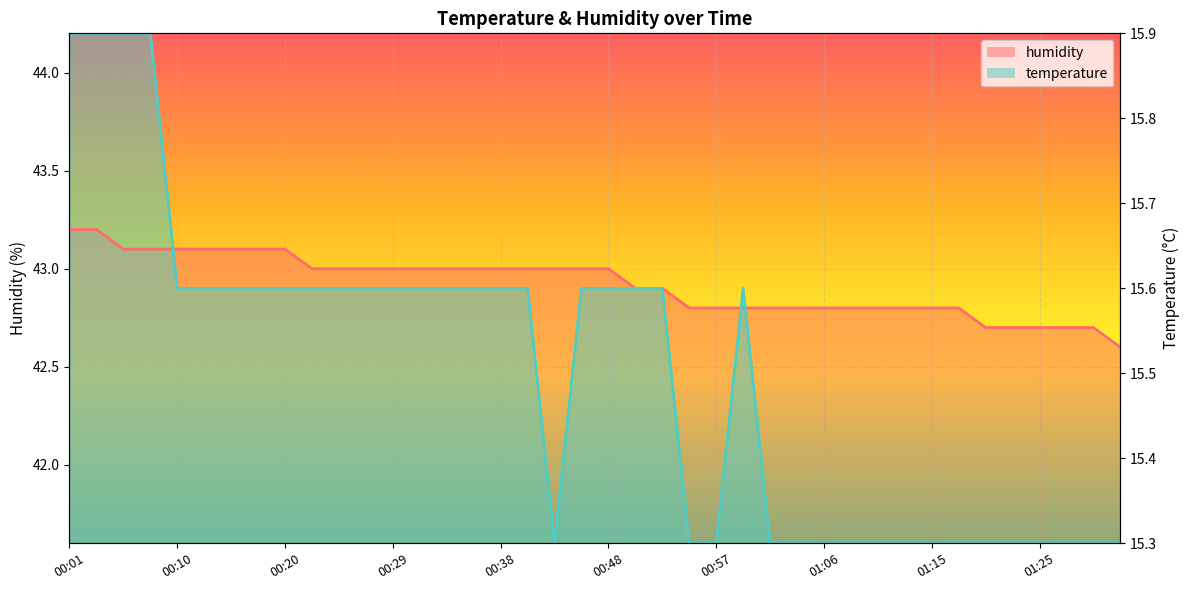

True or false: temperature and humidity intersect in this chart.

True